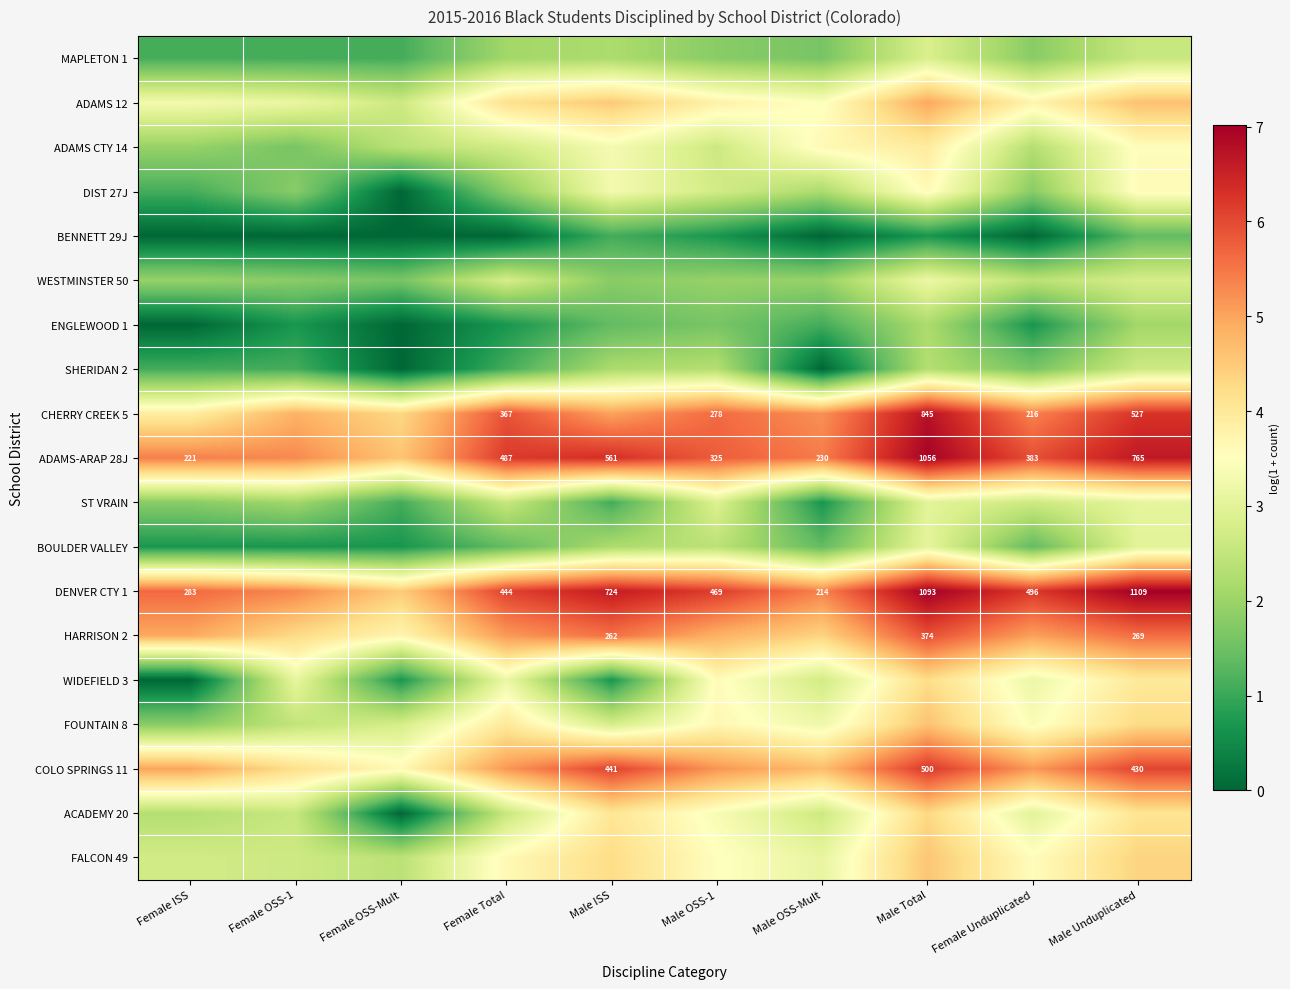

Is the value of SHERIDAN 2 at Male Unduplicated greater than the value of FALCON 49 at Female ISS?

No